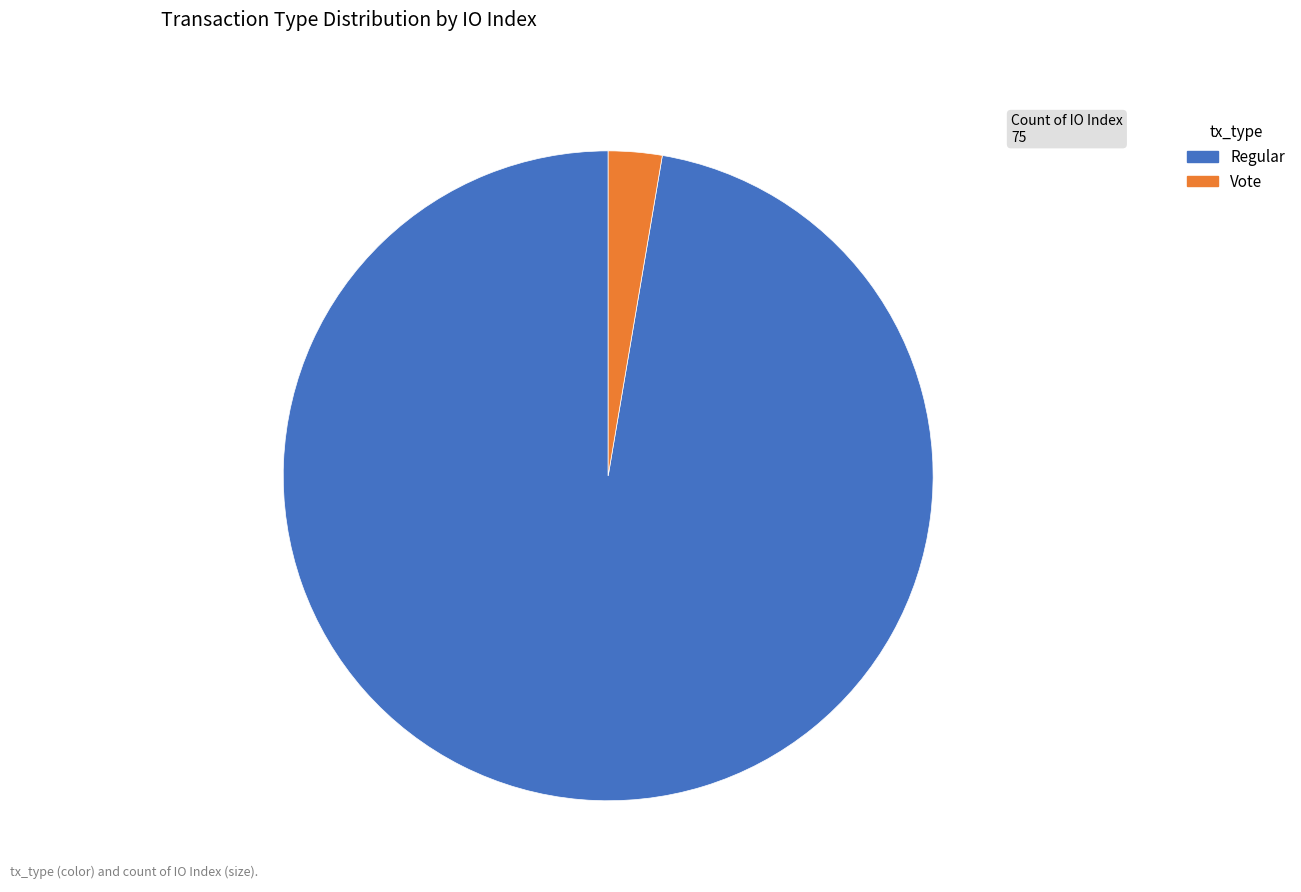

Rank the categories by value from lowest to highest.

Vote, Regular